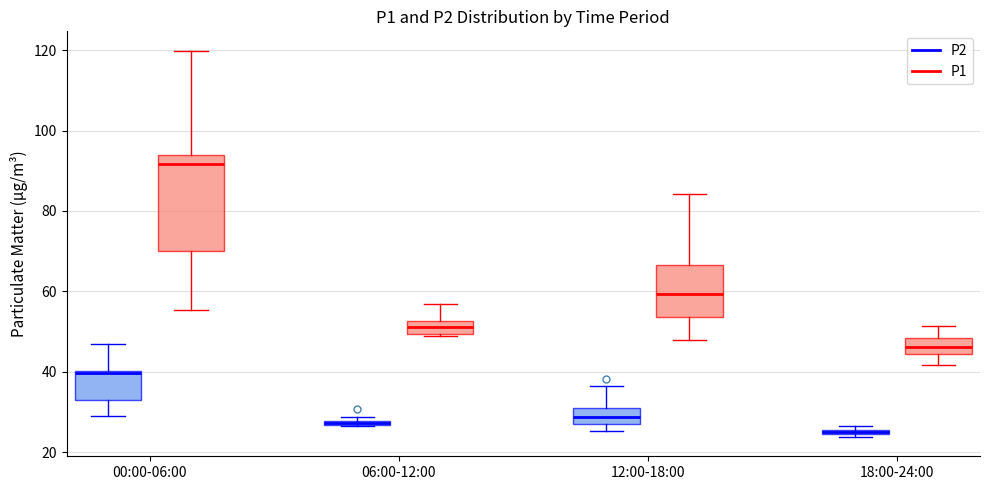

Comparing the boxes themselves (not the whiskers), which one is the tallest?

00:00-06:00 (P1)